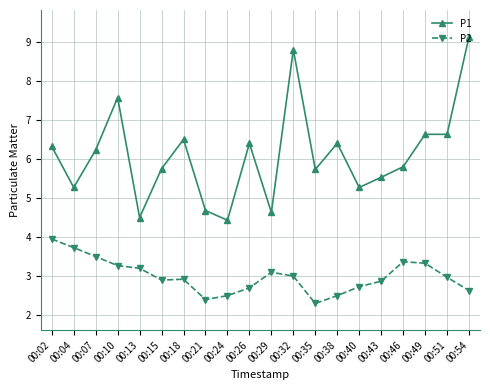

The value of P2 at 00:43 is 2.9. True or false?

True